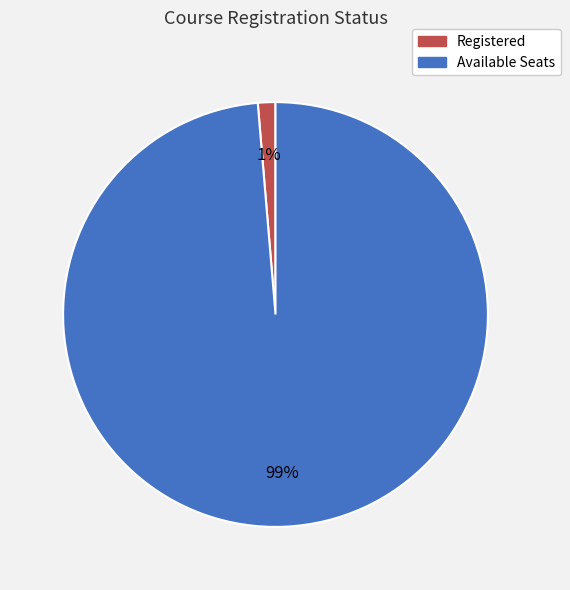

True or false: Available Seats accounts for 87% of the total.

False